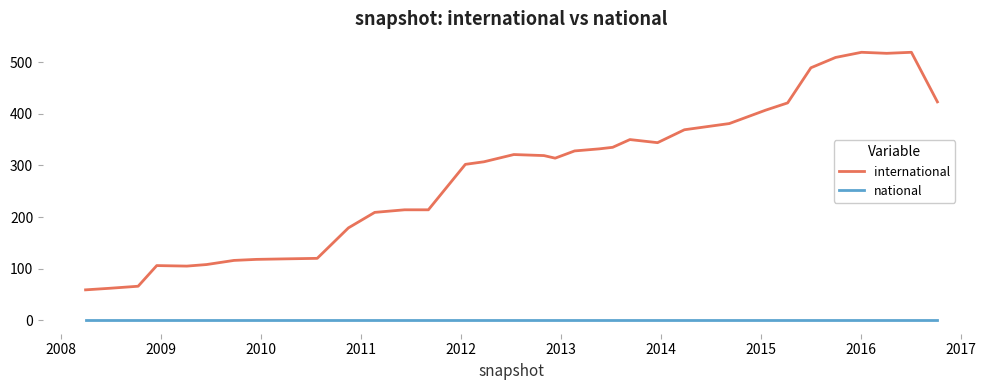

What is the highest value of the international series?

519